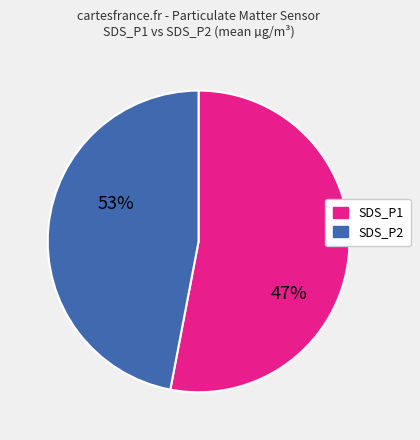

To the nearest percent, what is the average slice percentage?

50%